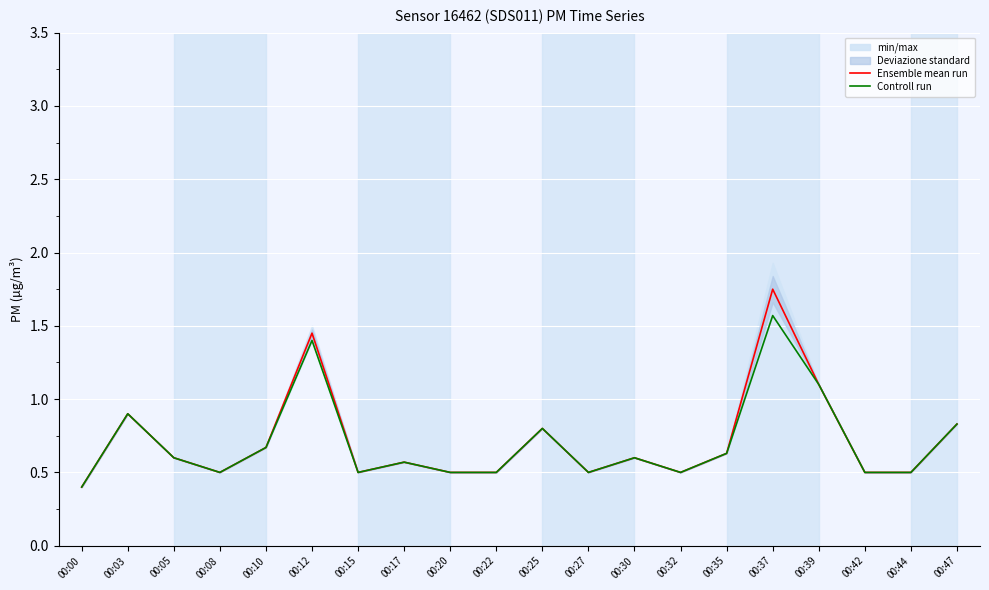

Is this an area chart (filled region under the line)?

No